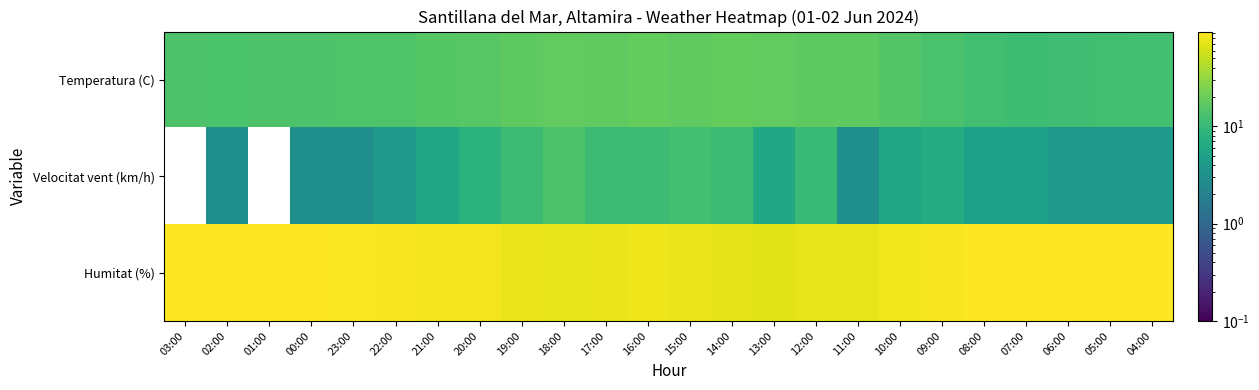

What is the greatest value displayed?

94.0